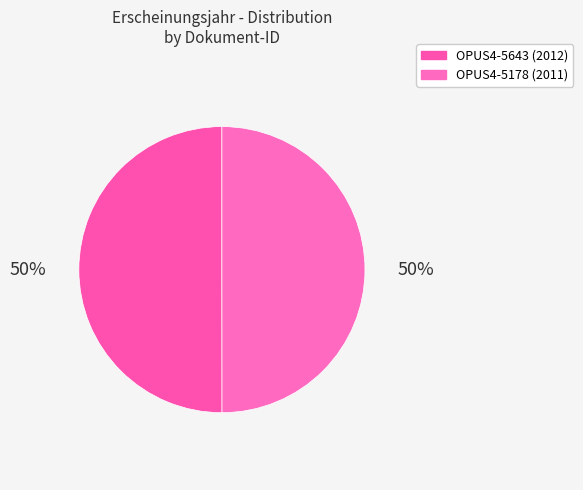

How many slices are in this pie chart?

2